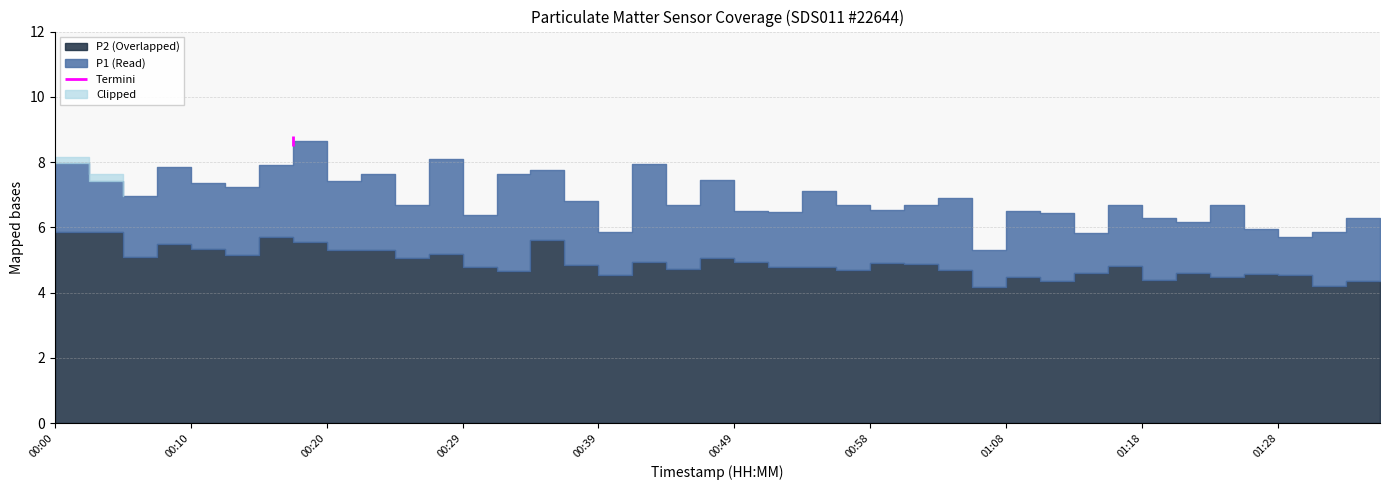

Read the P1 value at 00:29.

6.4